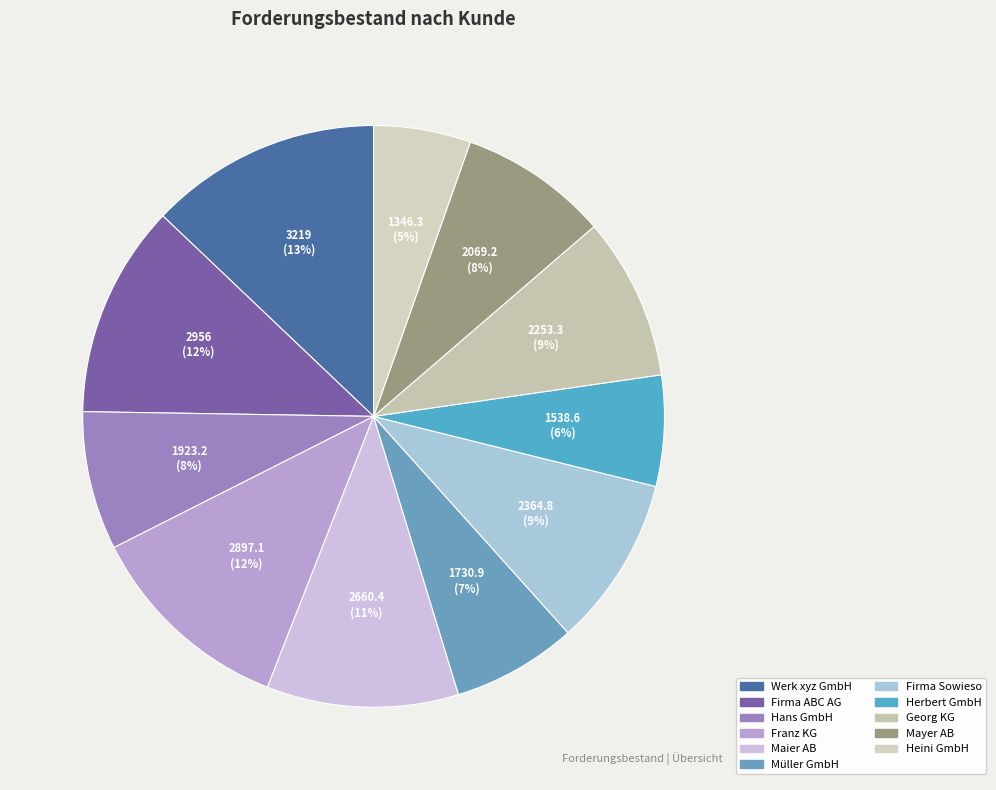

What is the change in value from Firma Sowieso to Georg KG?

-111.5